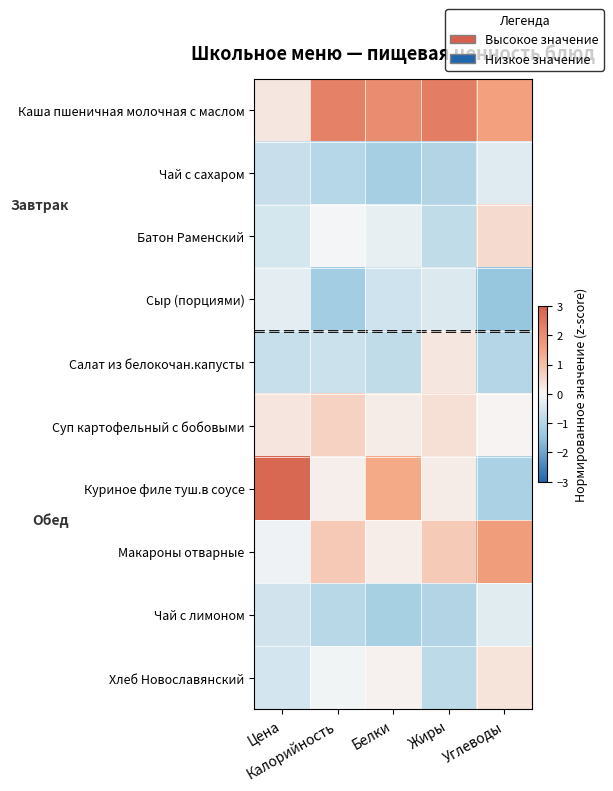

What is the minimum value shown in the chart?

-1.4